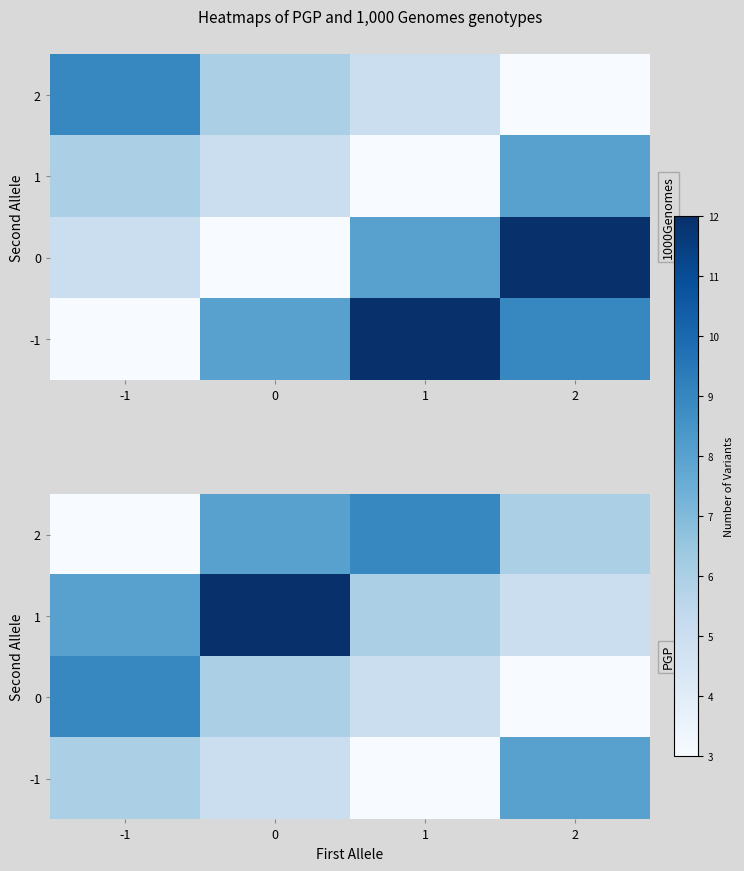

What is the difference between the highest and lowest values at 0?

7